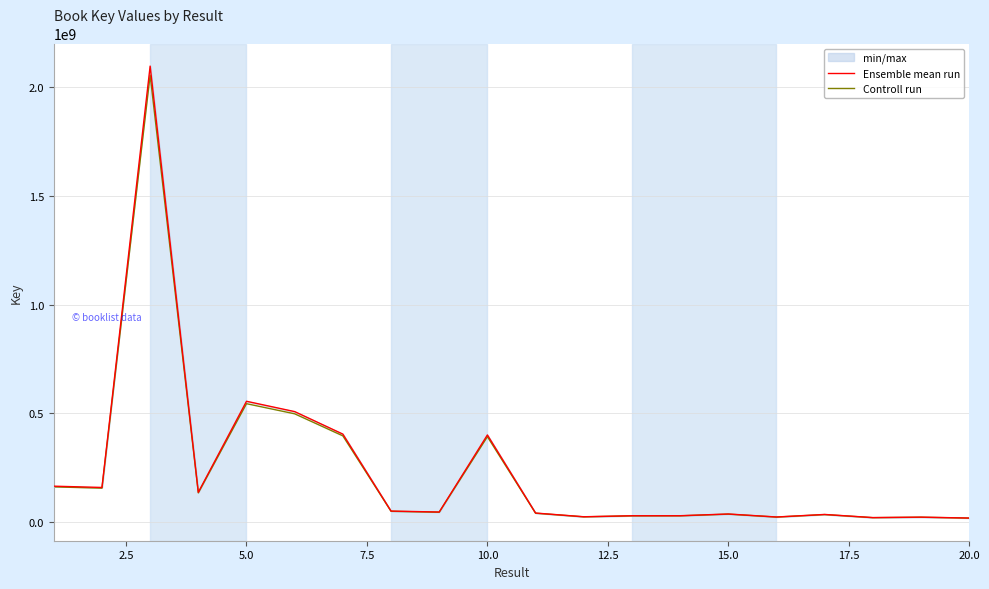

Does the chart display data point markers on the line(s)?

No